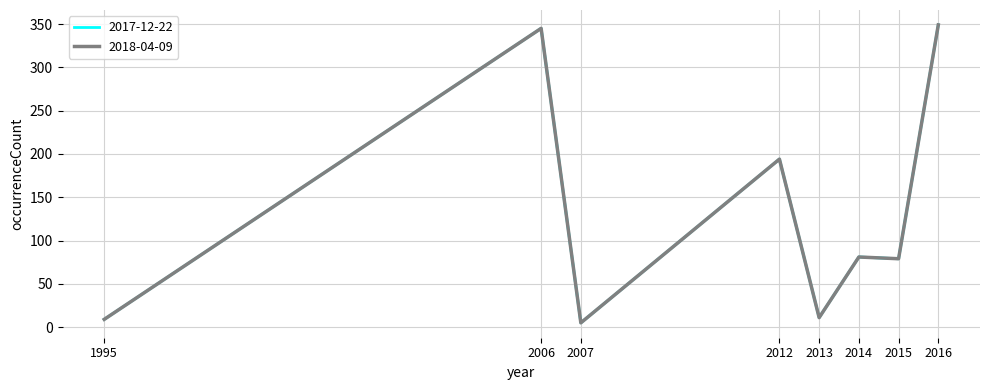

Does the chart display data point markers on the line(s)?

No